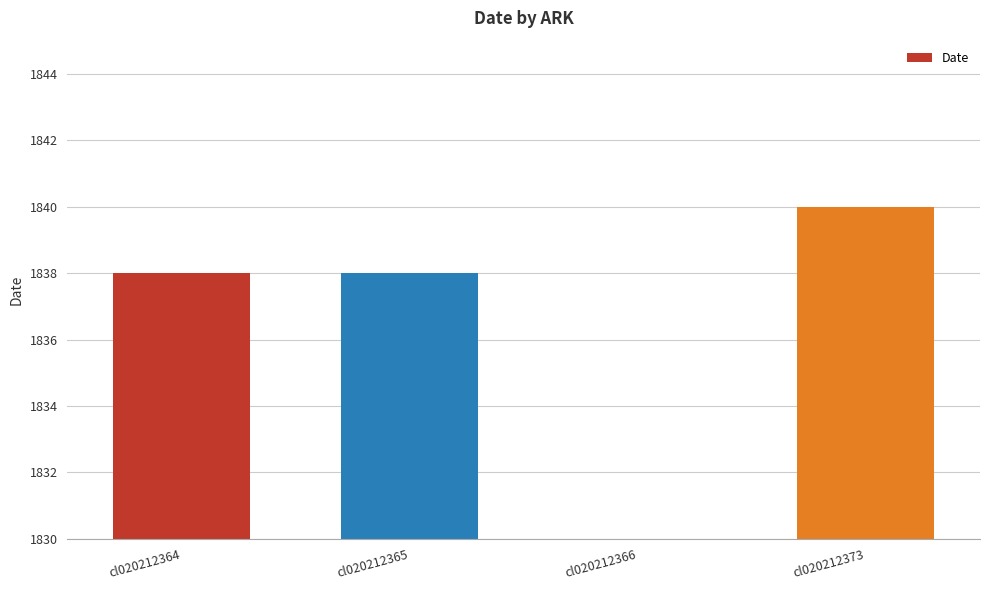

Reading right to left, list all the values displayed in this chart.

1840	0	1838	1838